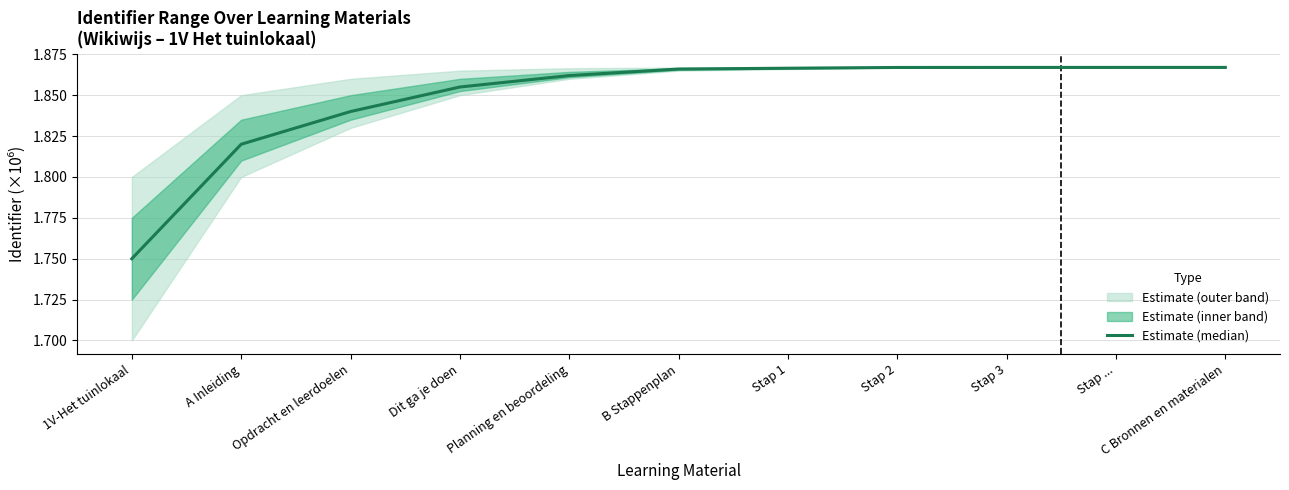

True or false: there are more than 2 points higher than both neighbors.

False